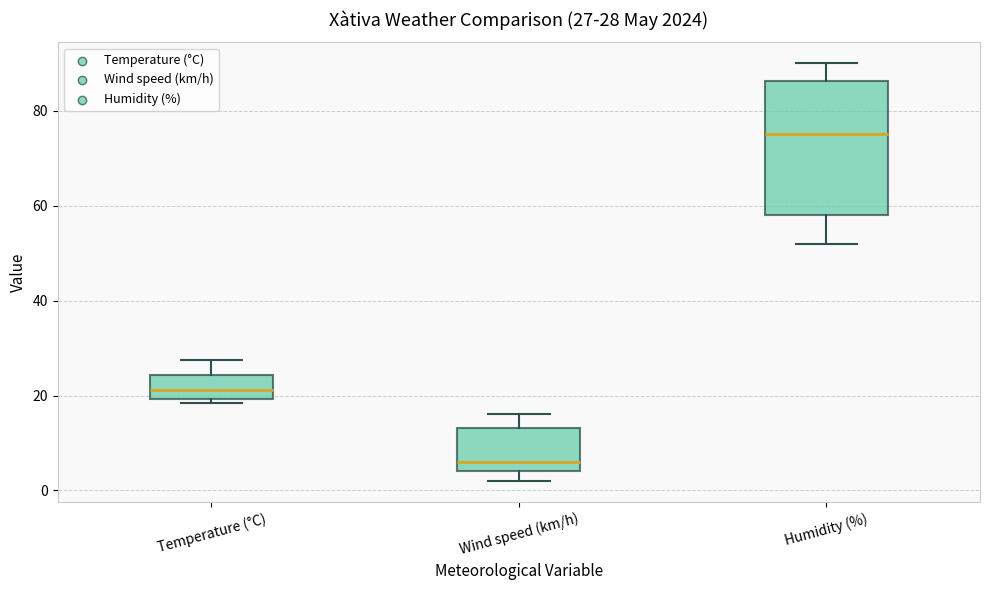

Which box's median line is the highest?

Humidity (%)